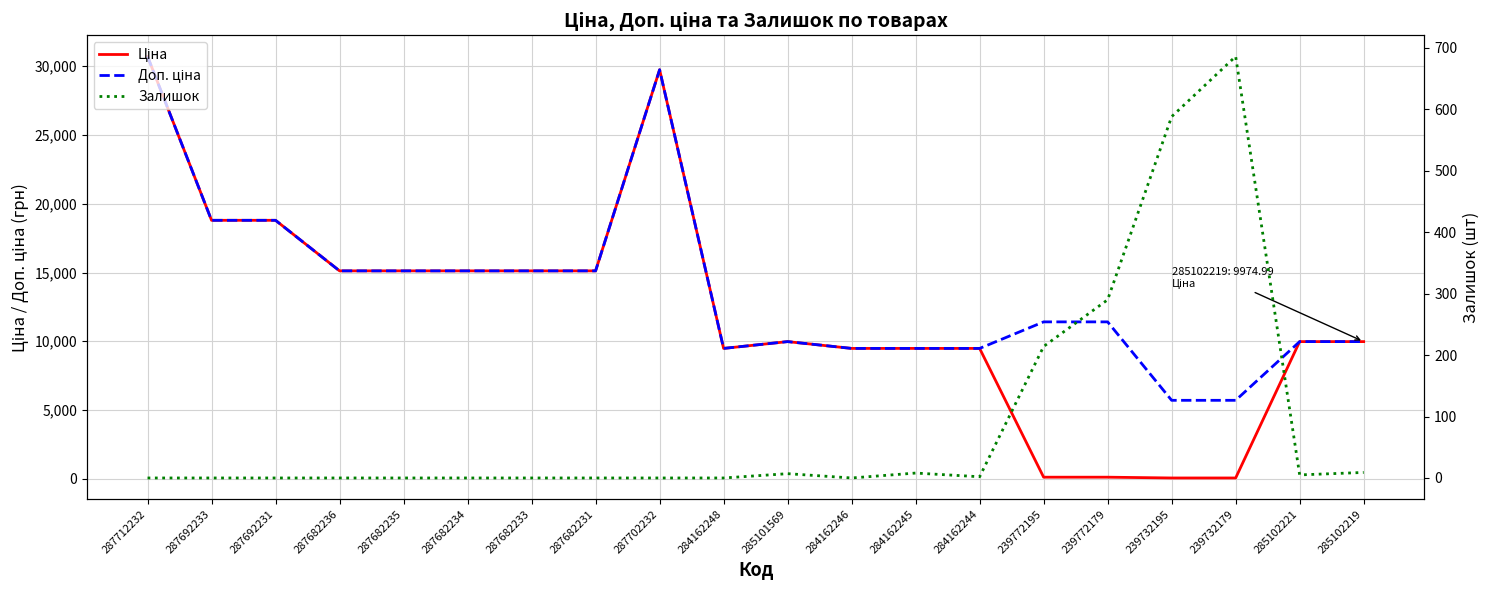

What is the highest value of the Залишок series?

686.0